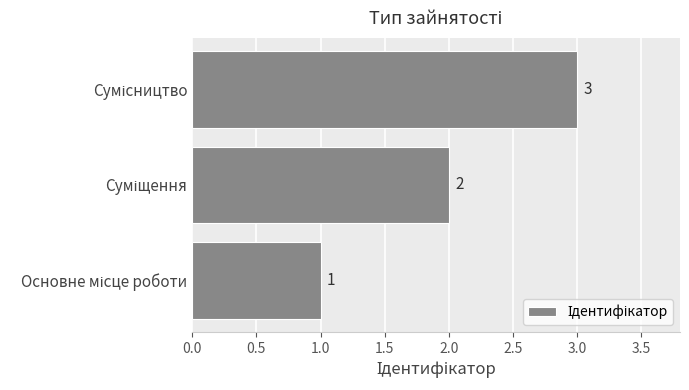

How many values are between 1 and 3?

3